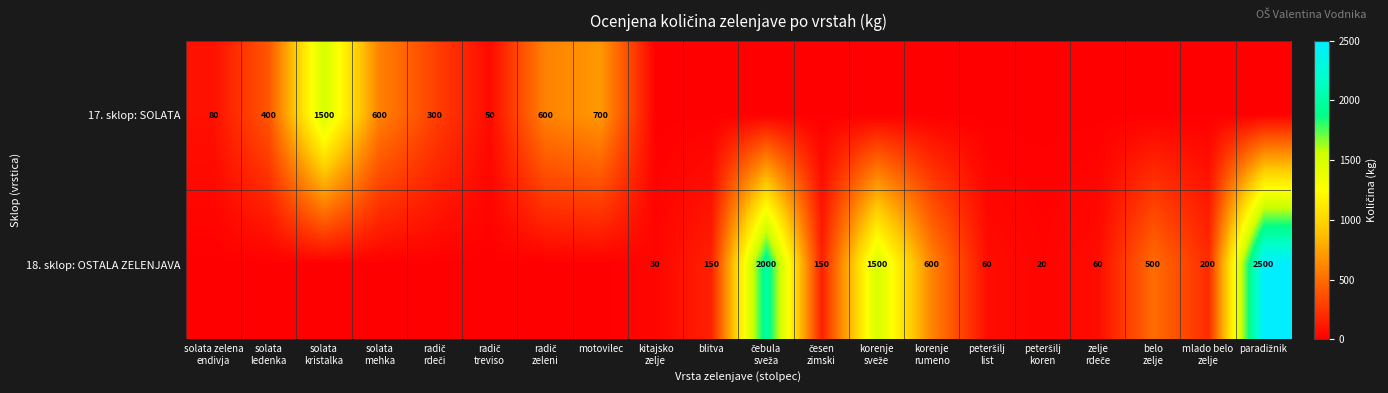

How many data points in 18. sklop: OSTALA ZELENJAVA are above 60?

8